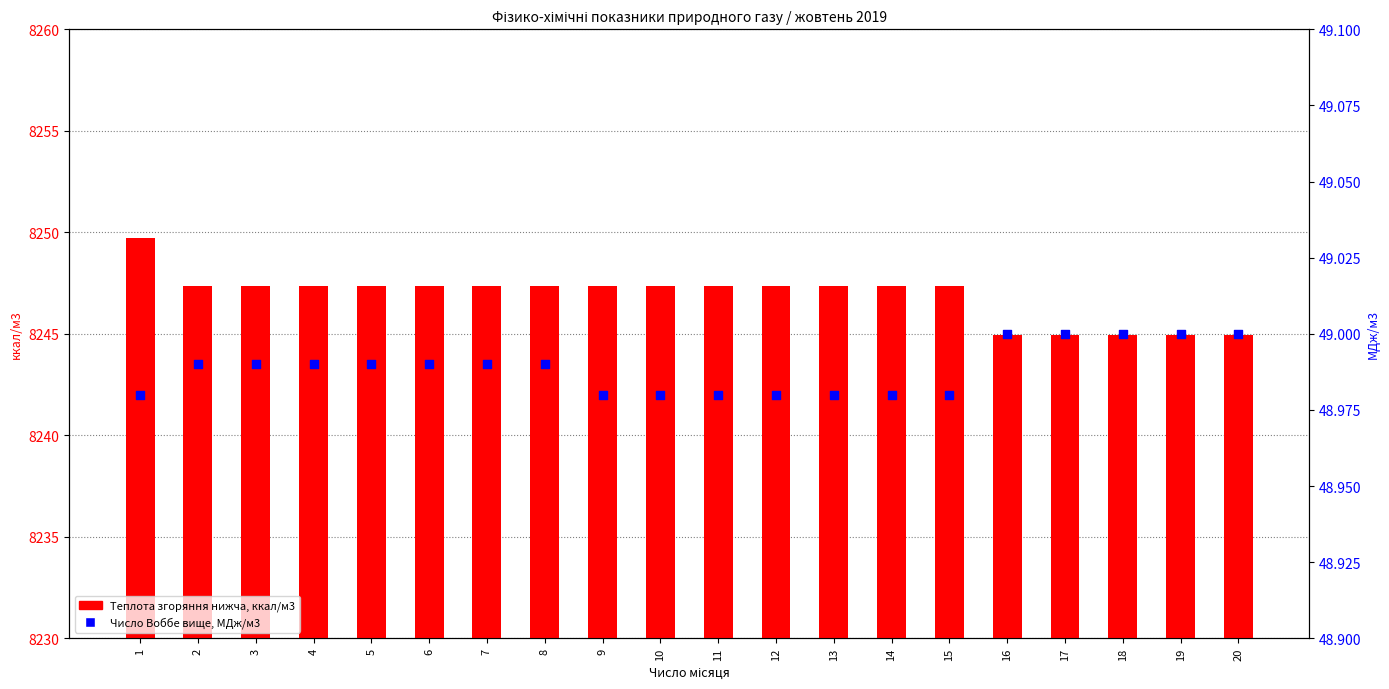

At which category is the sum across all series the highest?

1